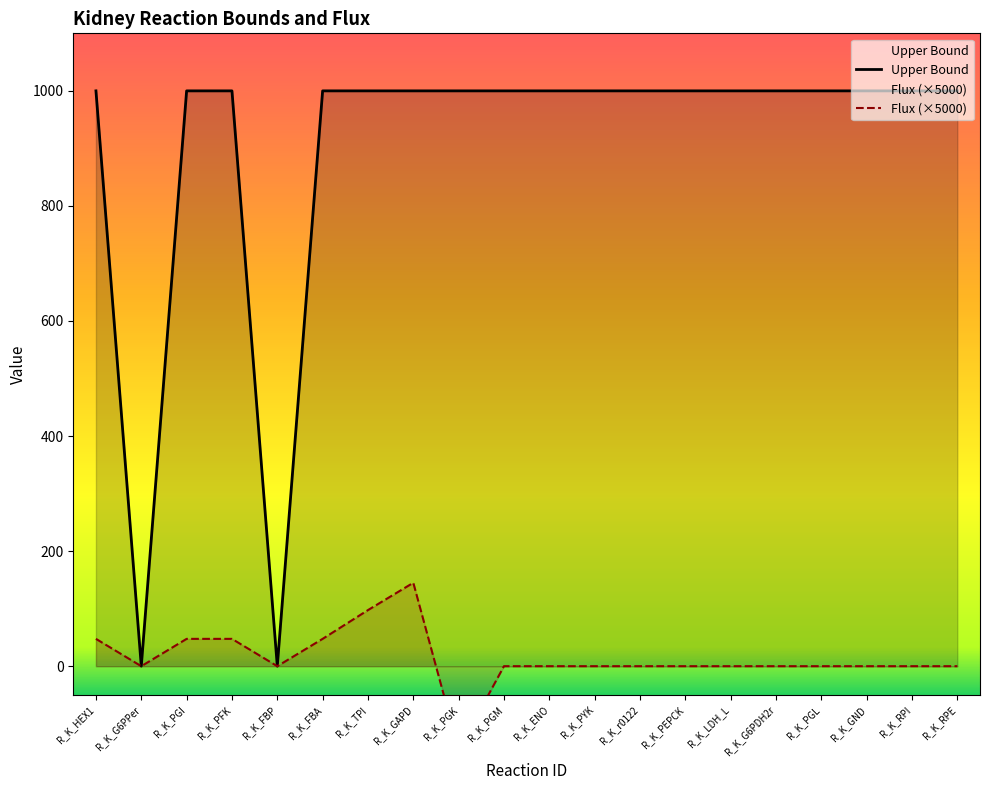

Where does the Flux series first go above 0?

R_K_HEX1